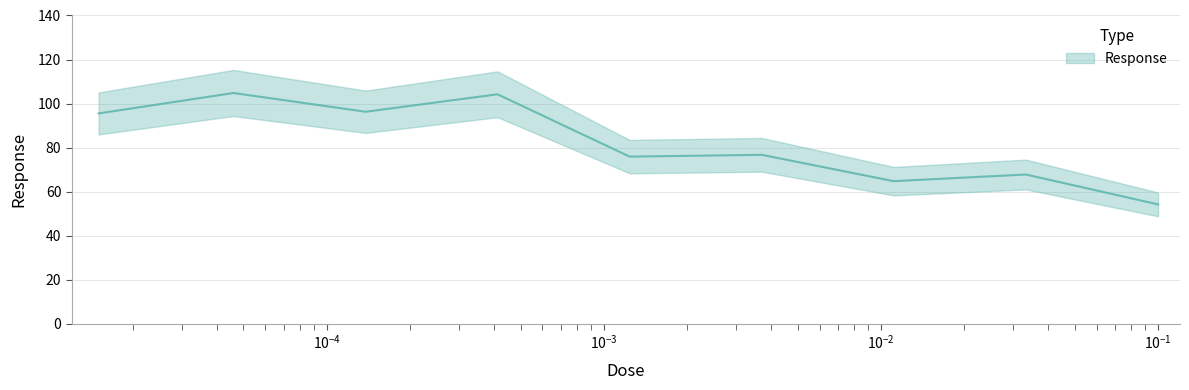

What is the change in value from 0.033333 to 0.1?

-13.6